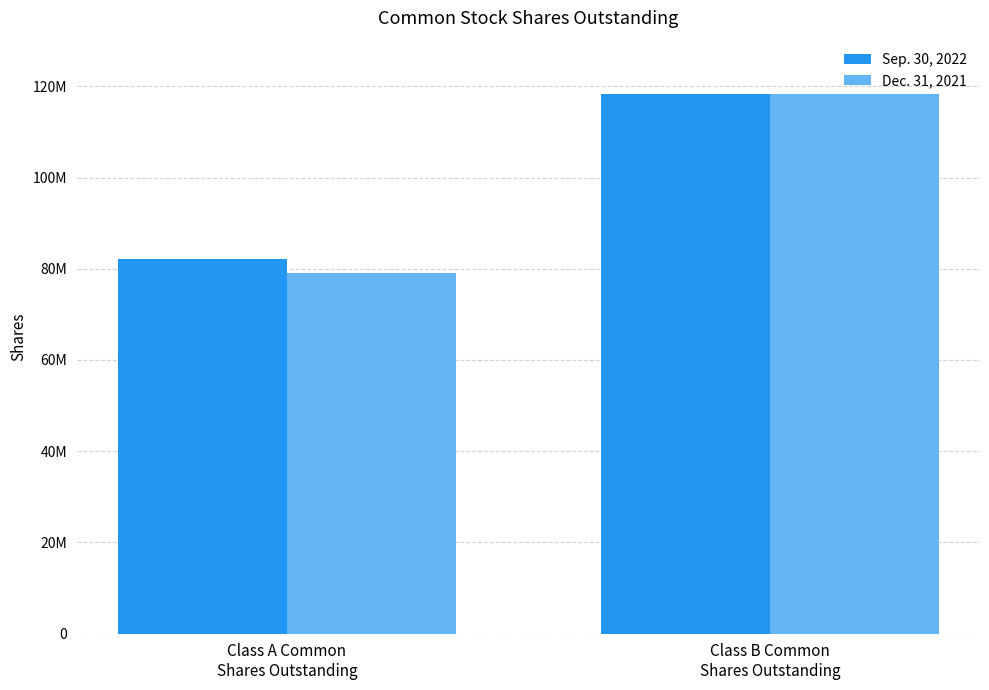

What is the smallest value displayed?

79091871